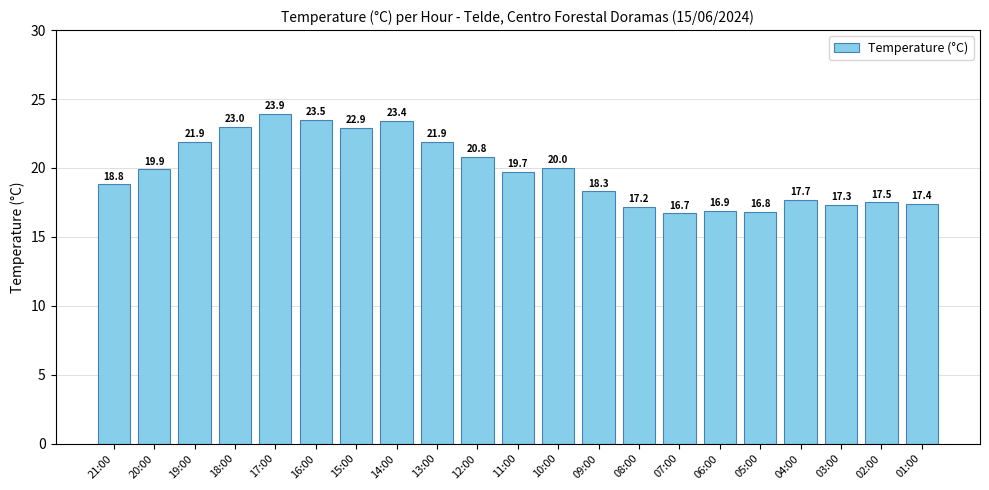

What is the approximate value at 16:00?

23.5